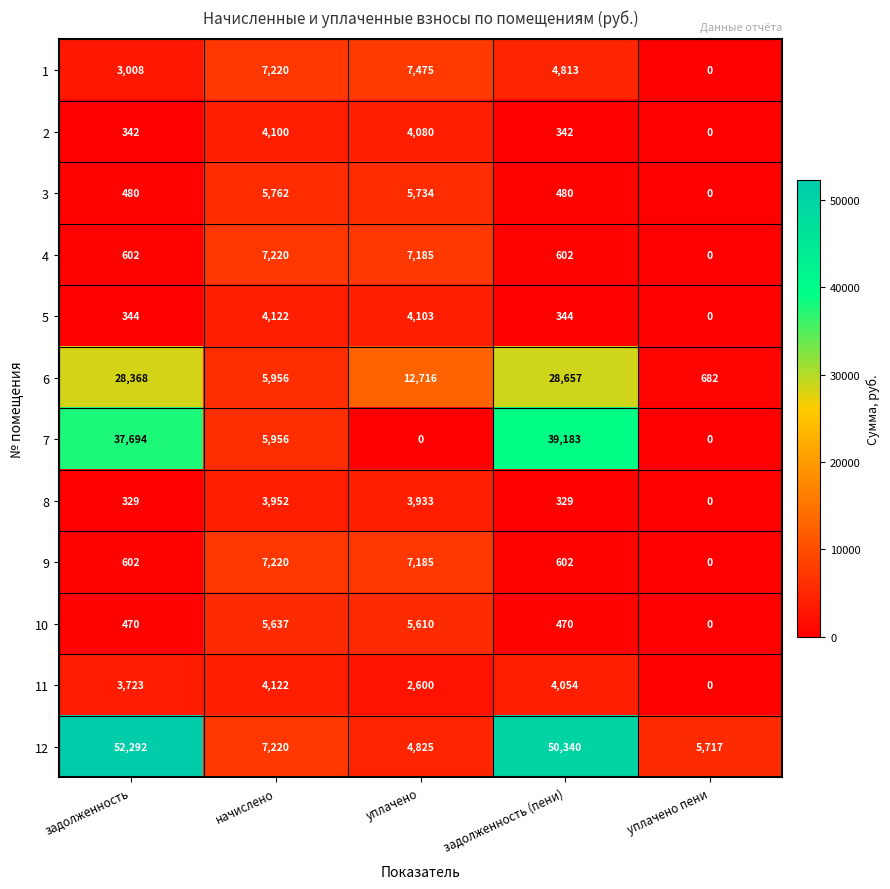

How many data points does each series have?

5